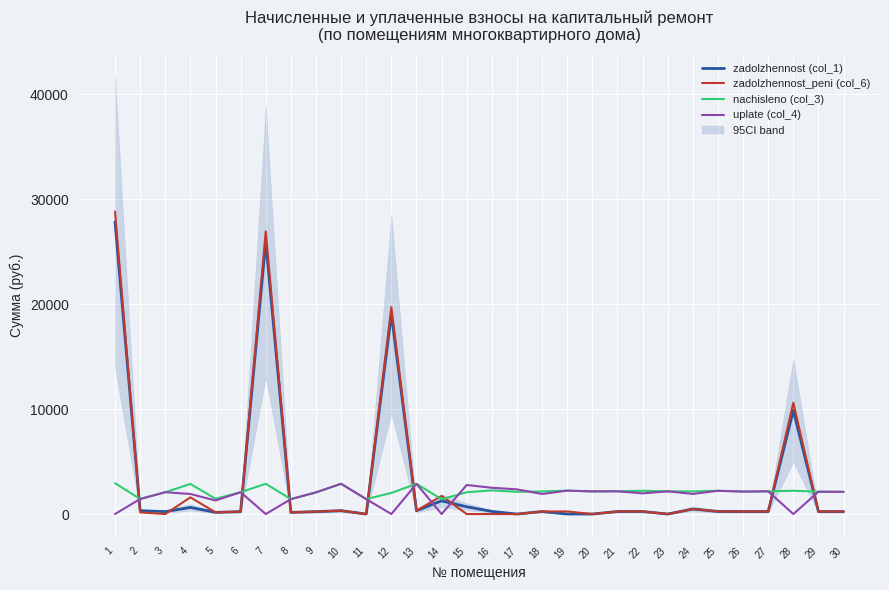

What value does the zadolzhennost (col_1) series have at 27?

239.4